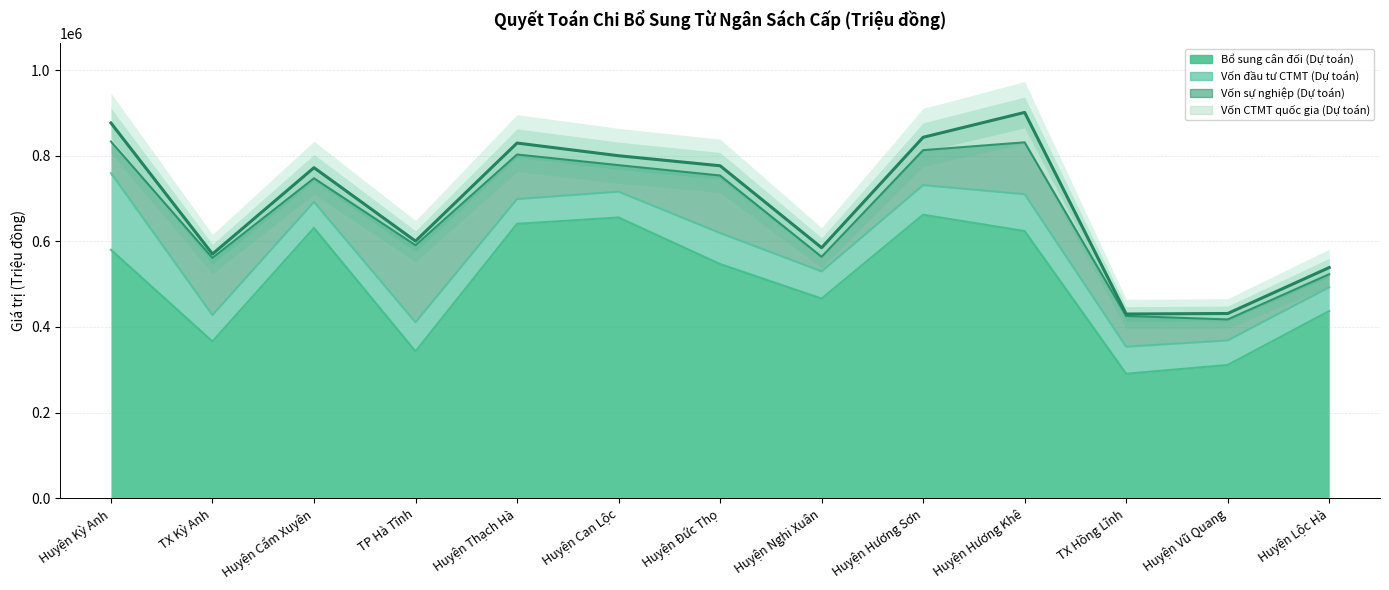

What is the greatest value displayed?

662576.0